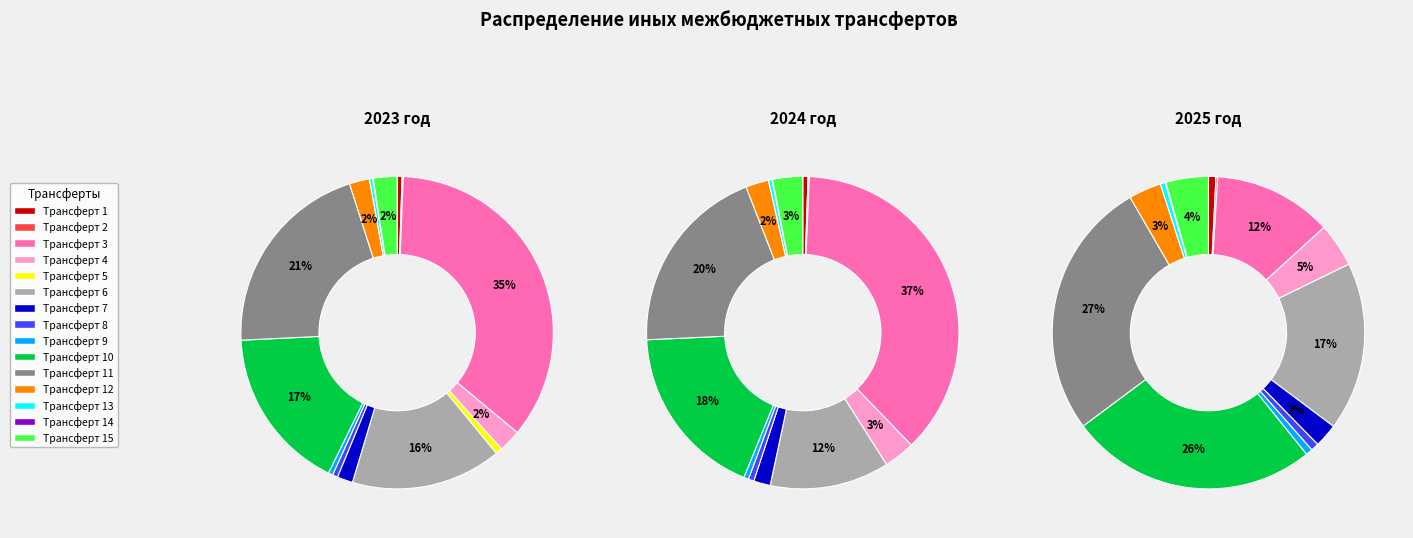

How many slices are in this pie chart?

15